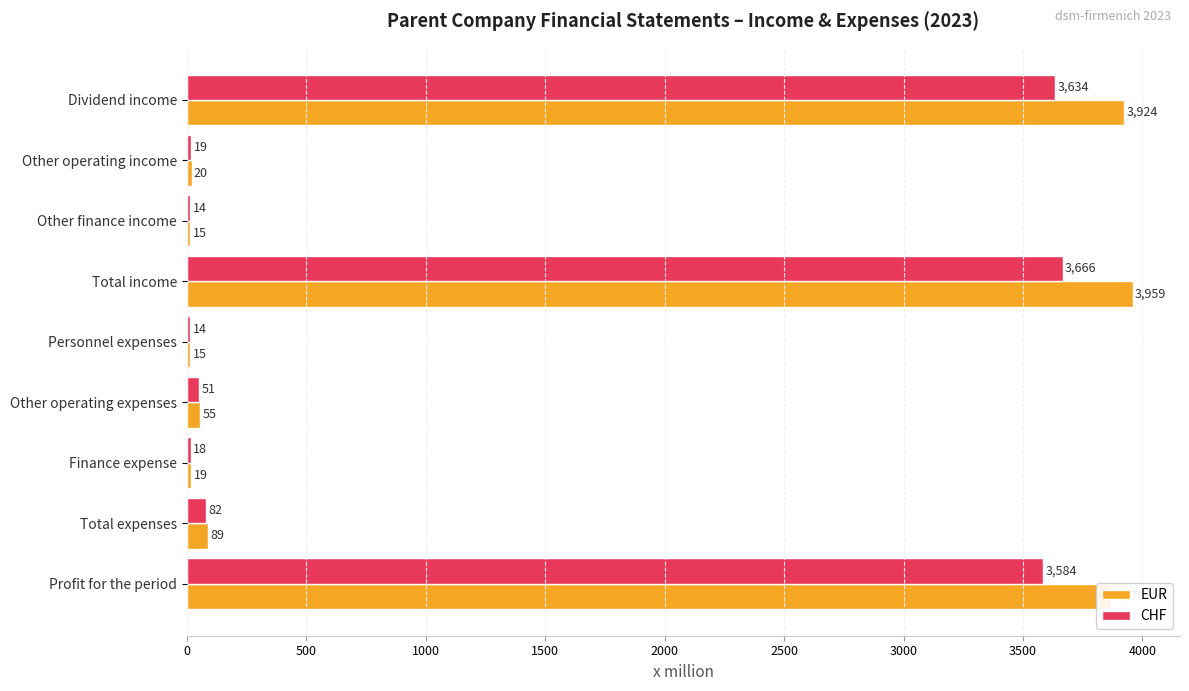

What are all the series names shown in the legend?

EUR, CHF